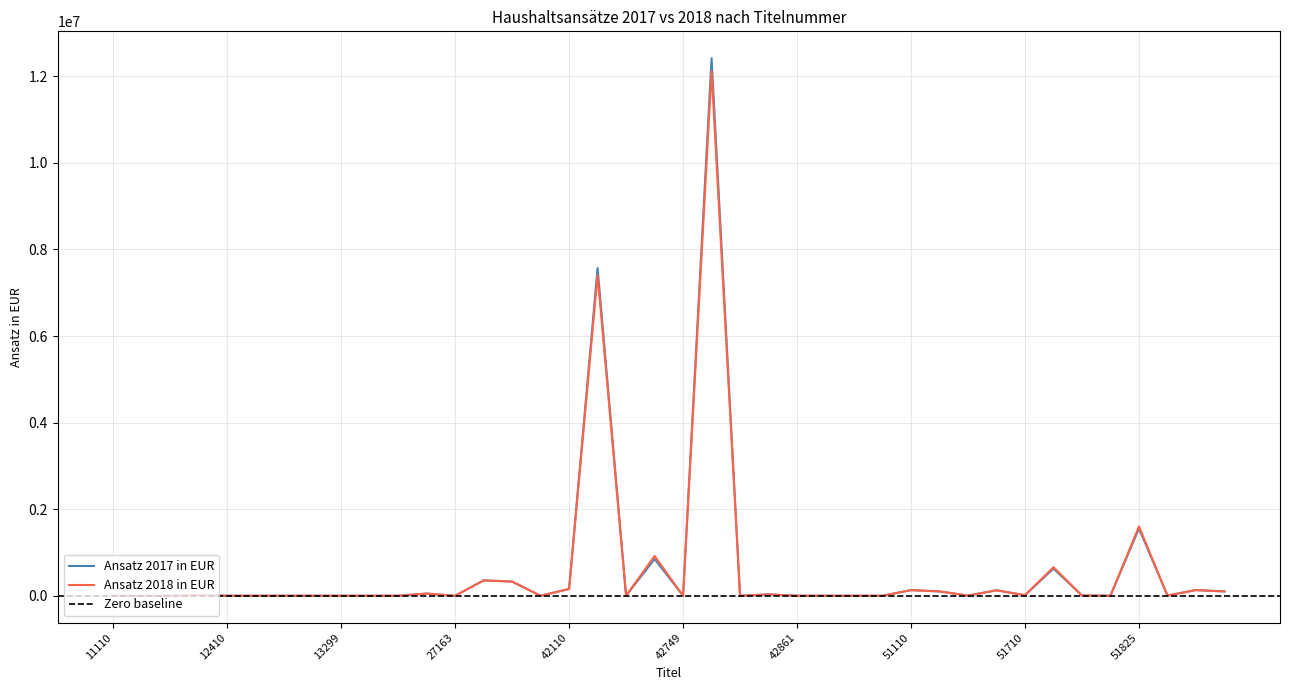

True or false: Ansatz 2018 in EUR has a value of 157600 at 42110.

True